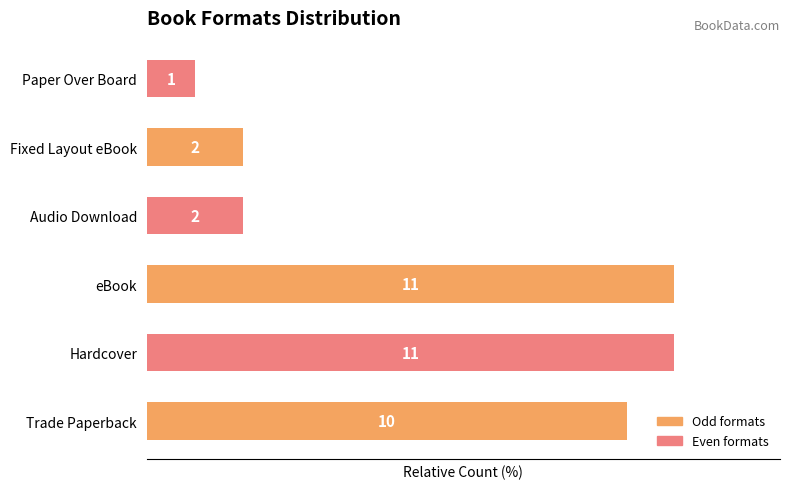

How many bars are there in total?

6